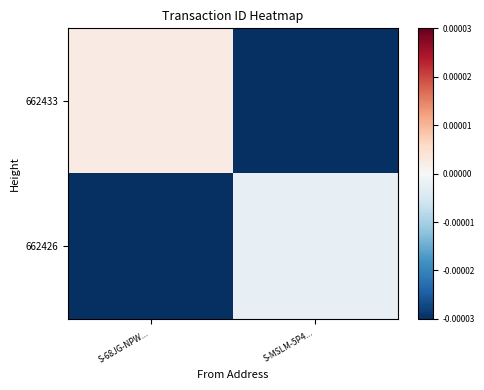

At how many categories does at least one series exceed 0?

1